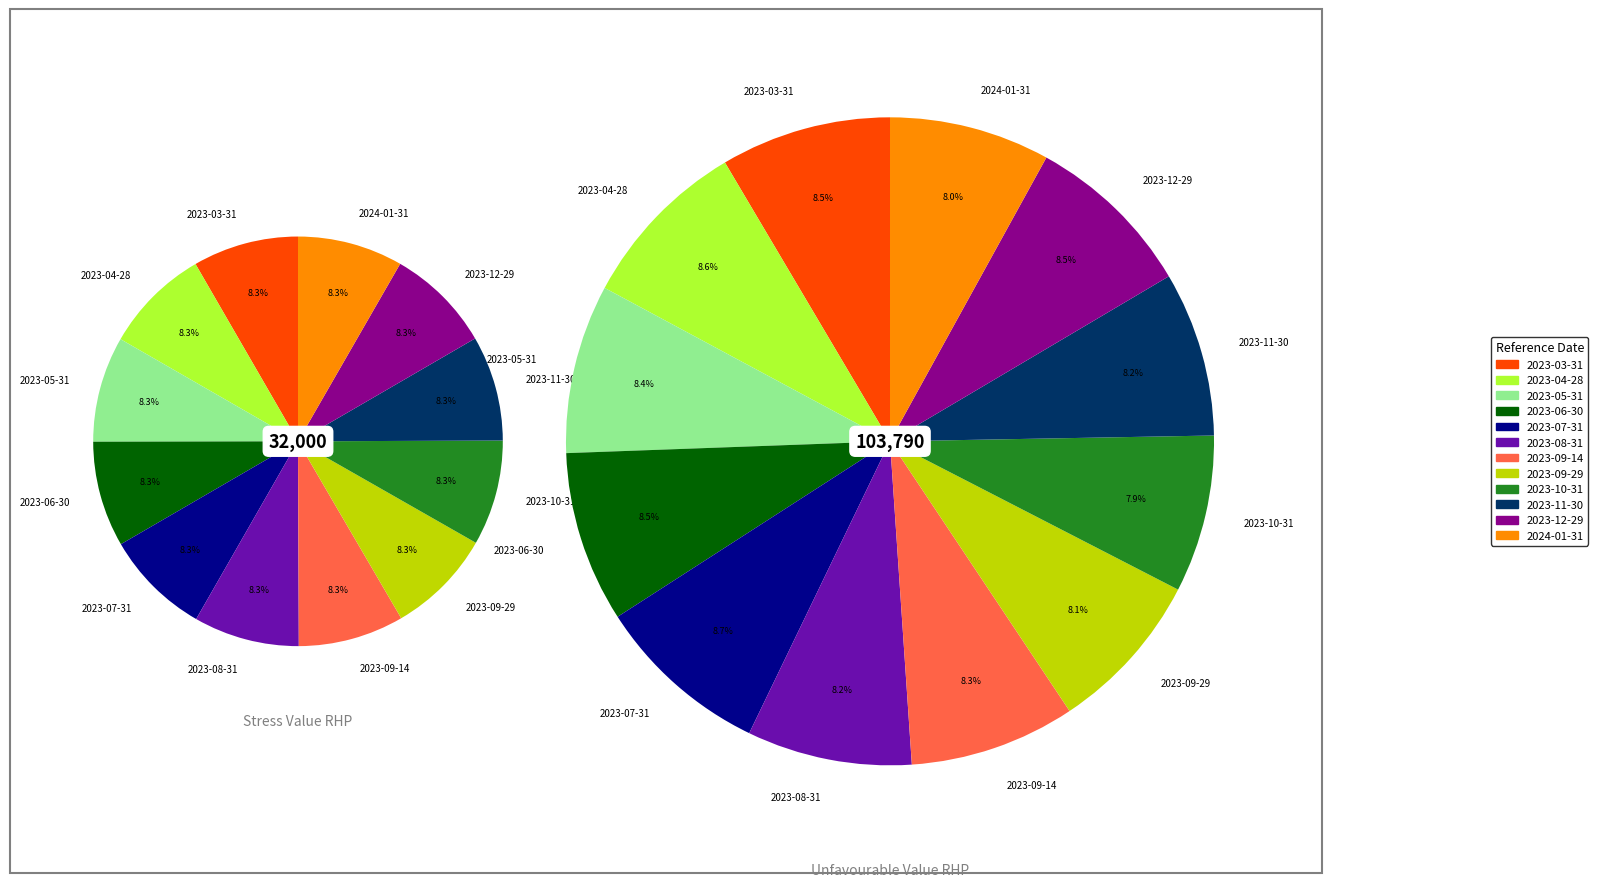

Between stress_values and 11, which series saw the biggest shift?

unfavourable_values